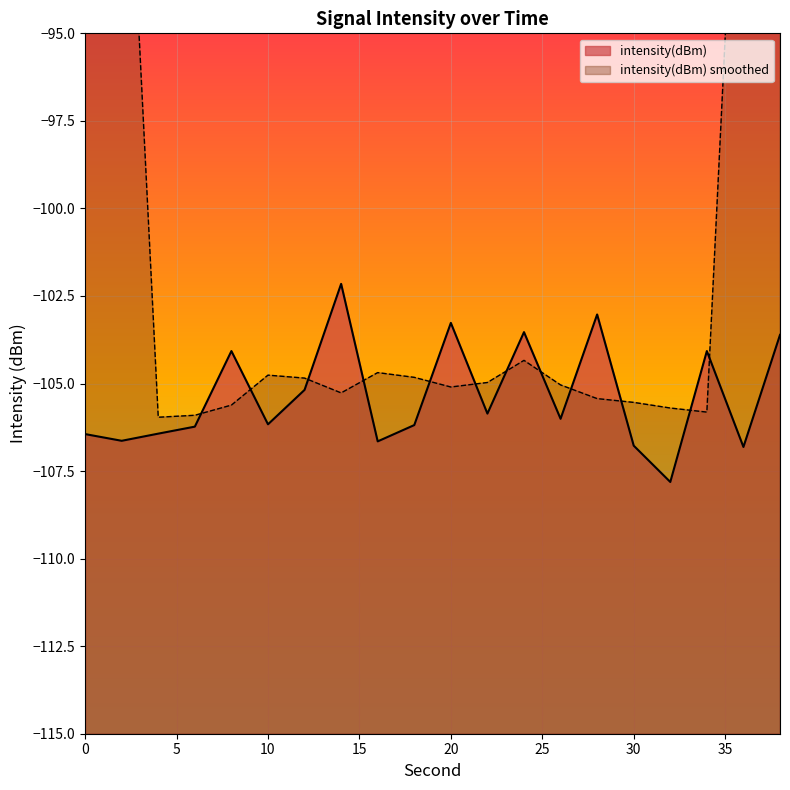

True or false: there are more than 2 points higher than both neighbors.

True